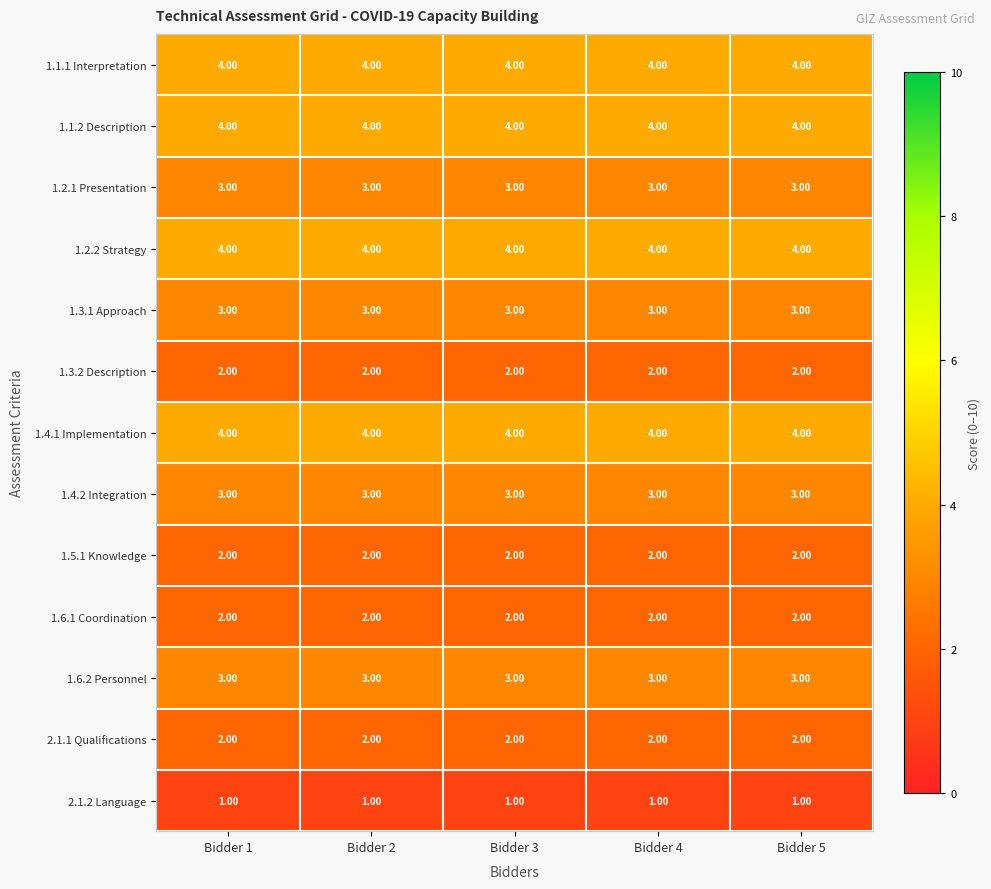

What is the spread (max minus min) of values at Bidder 3?

3